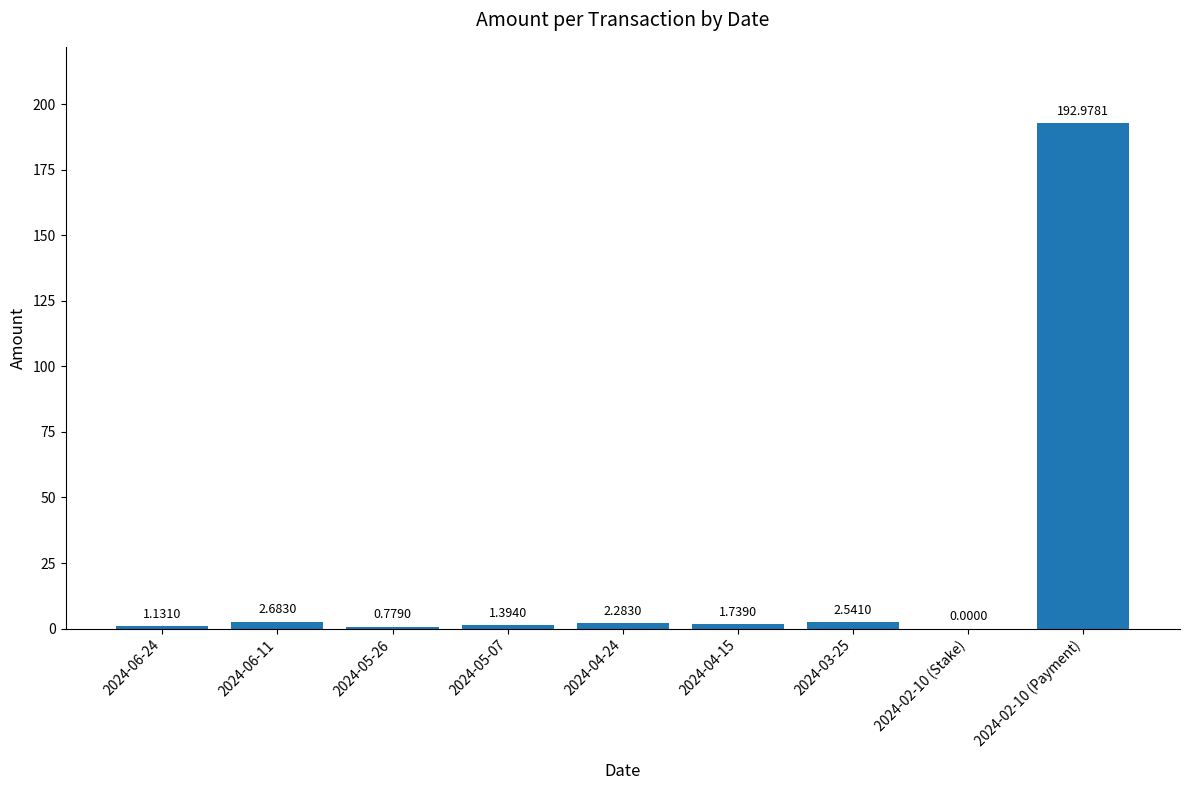

What is the ratio of the value at 2024-06-11 to the value at 2024-05-07?

1.9